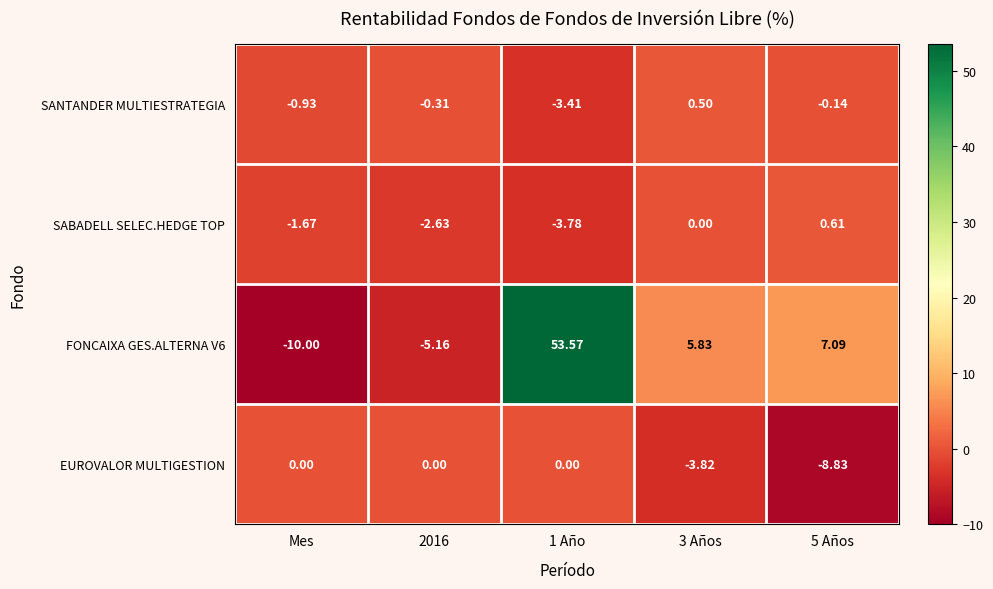

At how many categories does at least one series exceed 43?

1